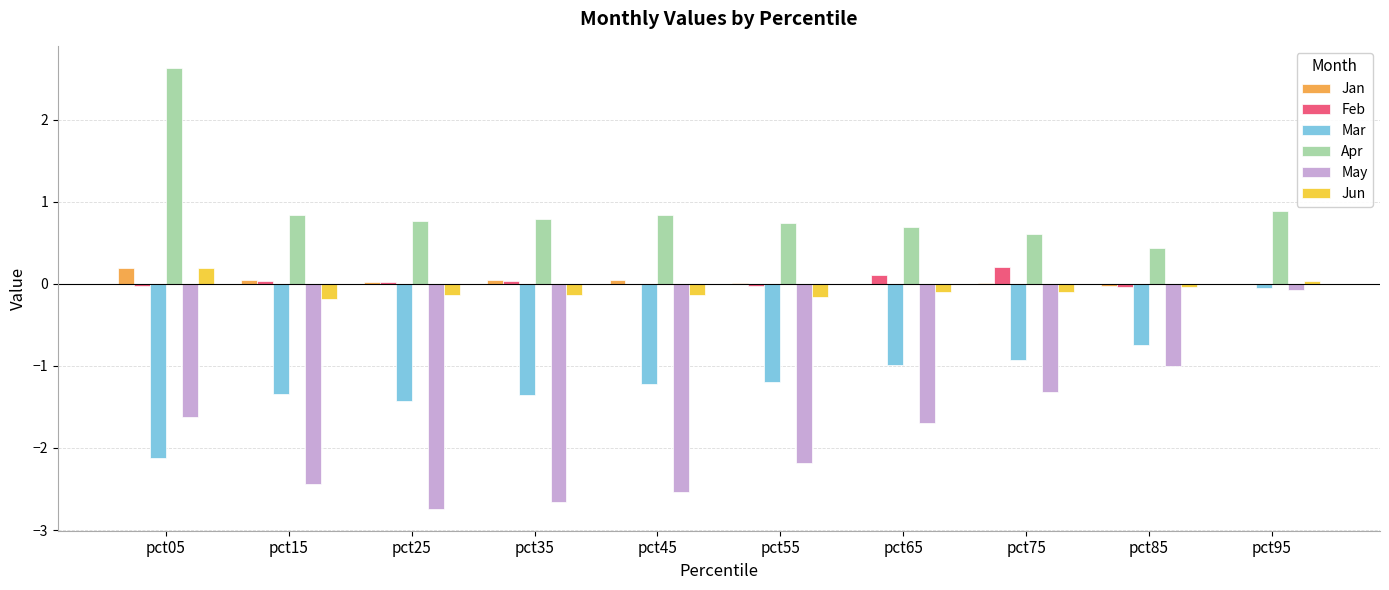

At which category does the chart reach its peak across all series?

pct05